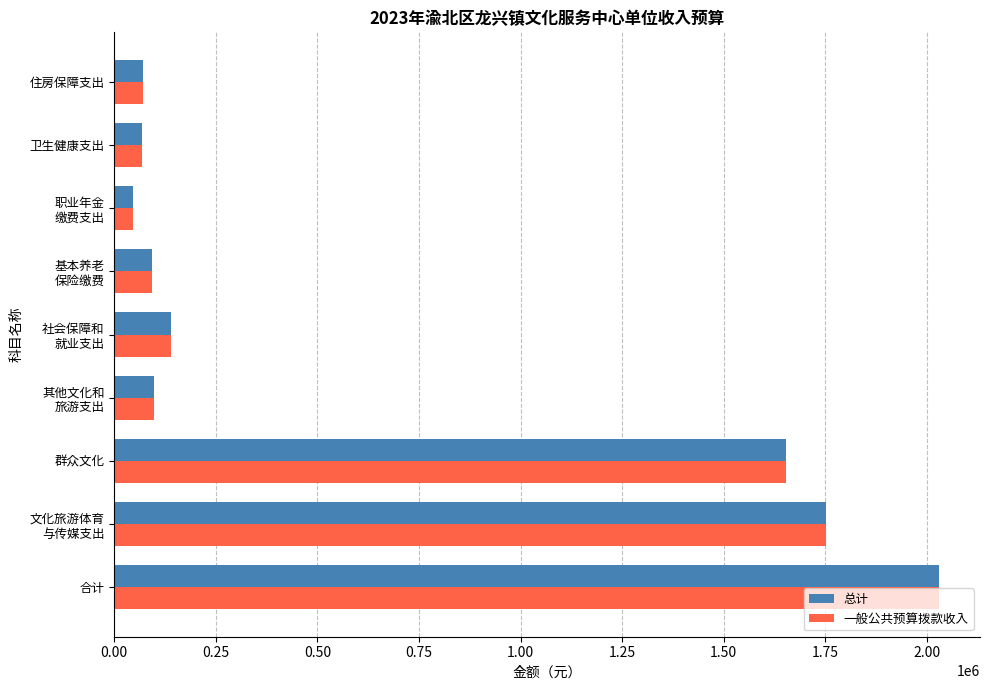

At which category is the sum across all series the highest?

合计